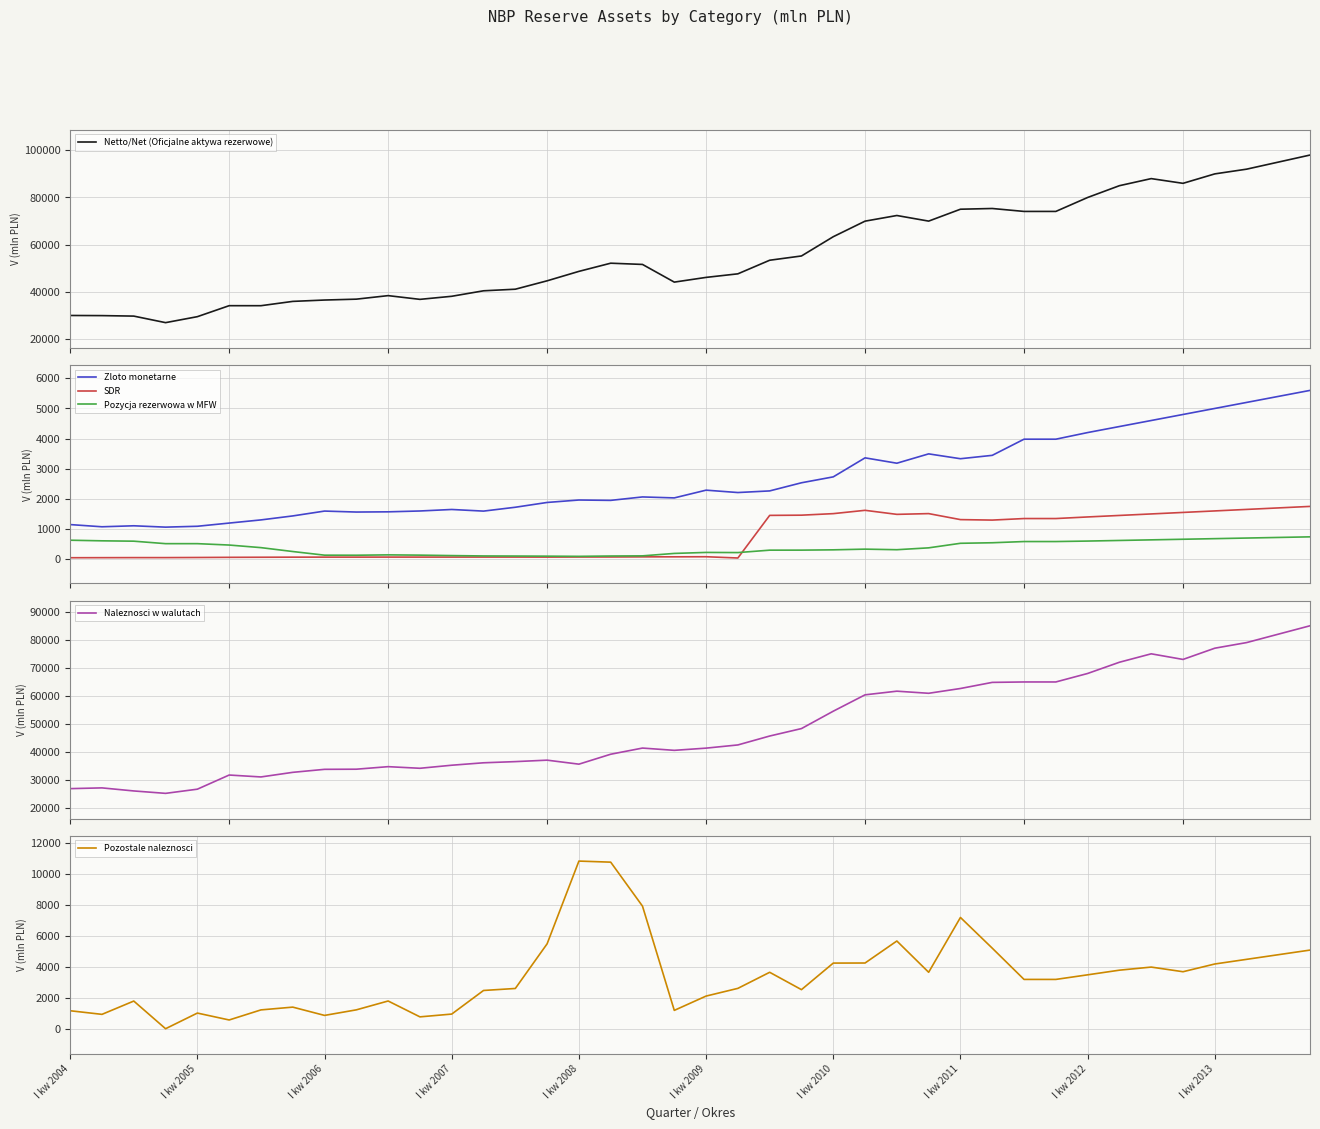

What is the maximum value for Zloto monetarne?

5600